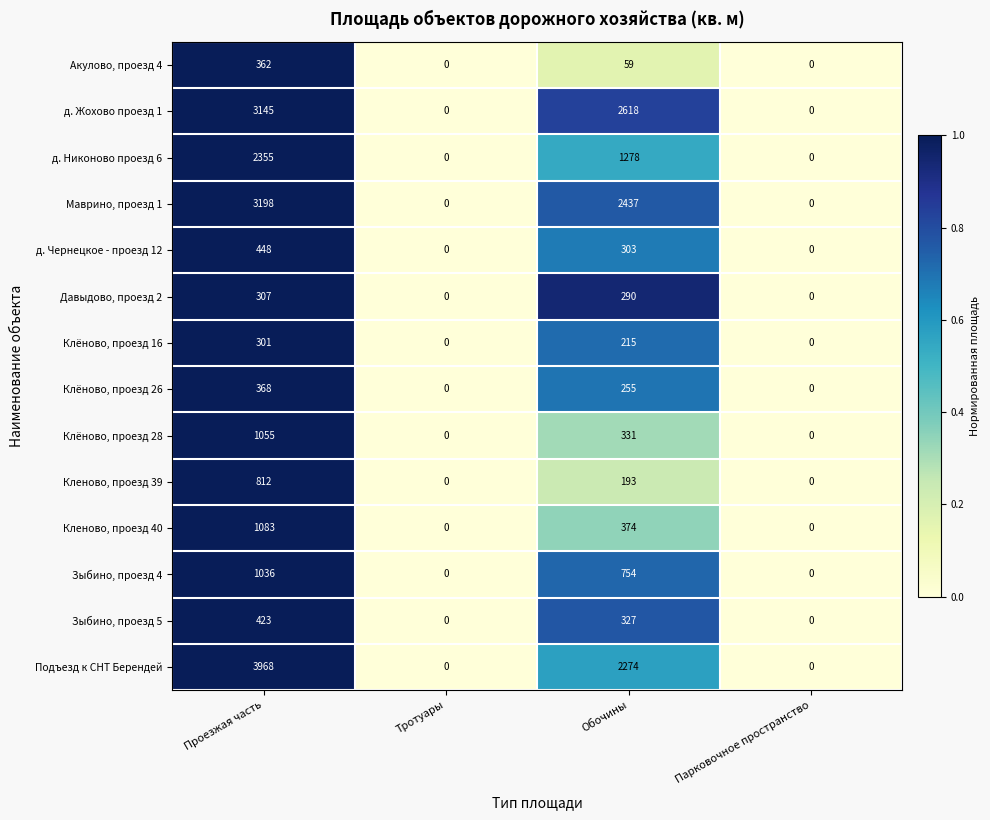

List the series in order of their peak value, highest first.

Подъезд к СНТ Берендей, Маврино, проезд 1, д. Жохово проезд 1, д. Никоново проезд 6, Кленово, проезд 40, Клёново, проезд 28, Зыбино, проезд 4, Кленово, проезд 39, д. Чернецкое - проезд 12, Зыбино, проезд 5, Клёново, проезд 26, Акулово, проезд 4, Давыдово, проезд 2, Клёново, проезд 16